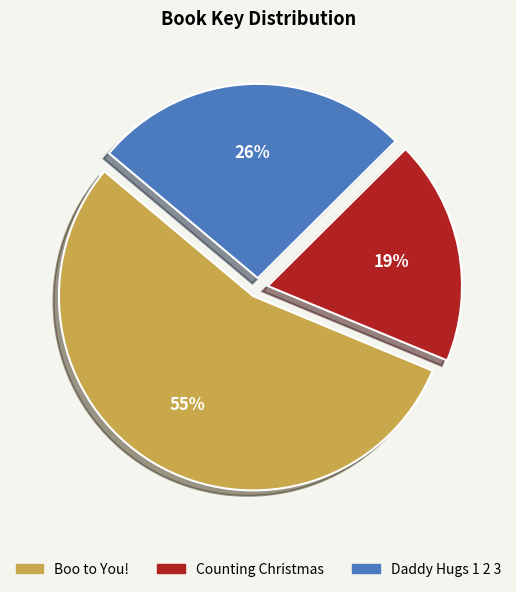

Which slice is the smallest?

Counting Christmas